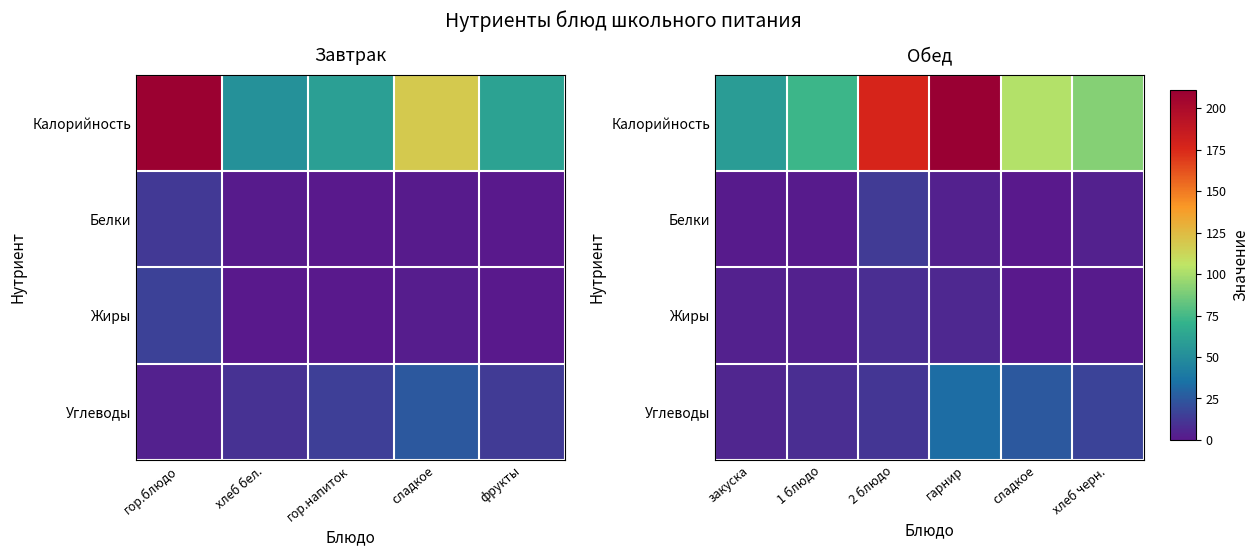

How many series are shown in this chart?

4